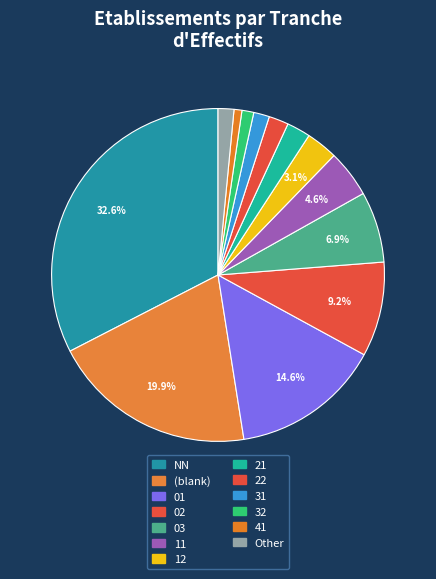

Count the number of slices in the pie.

13